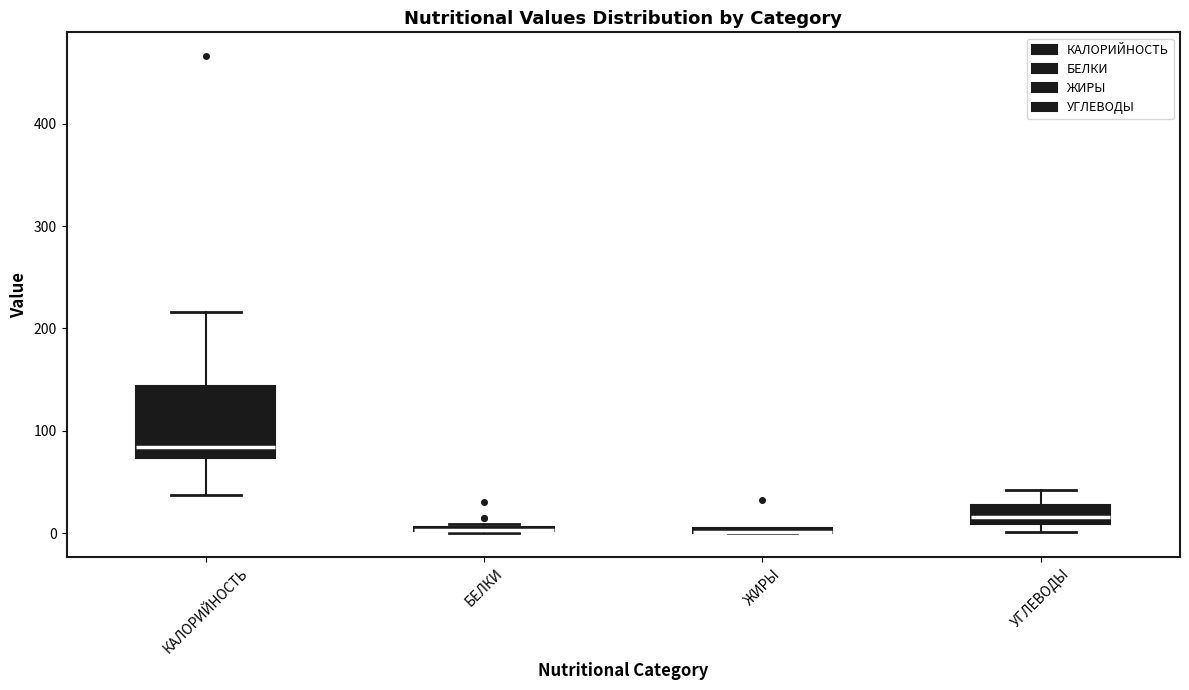

Where is the upper edge of the box for УГЛЕВОДЫ on the y-axis? The values are not printed on the chart, so give them approximately, as read against the axis.

30